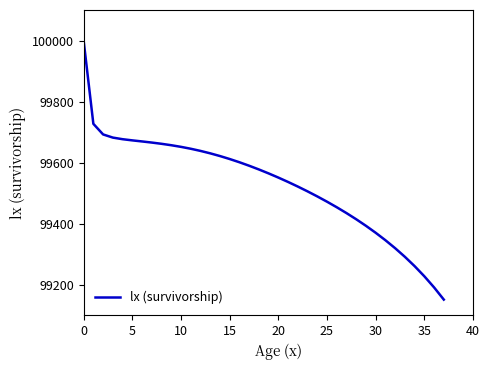

What is the maximum value shown in the chart?

100000.0